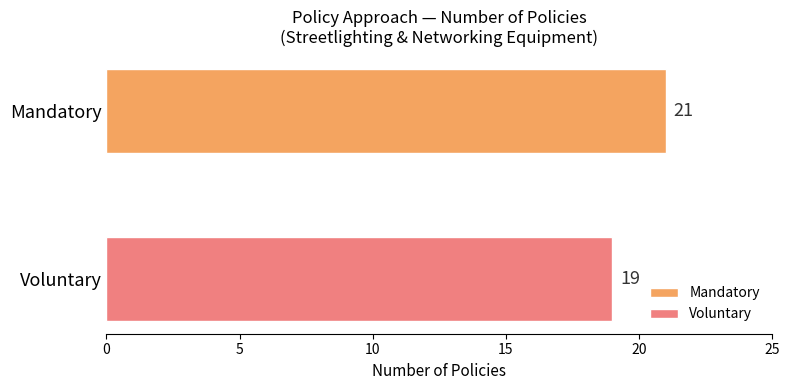

What is the minimum value shown in the chart?

19